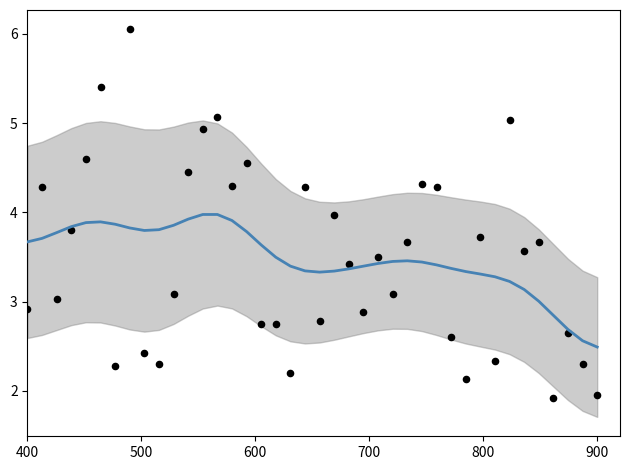

Which series contains the lowest Y value?

SDS_P1 raw